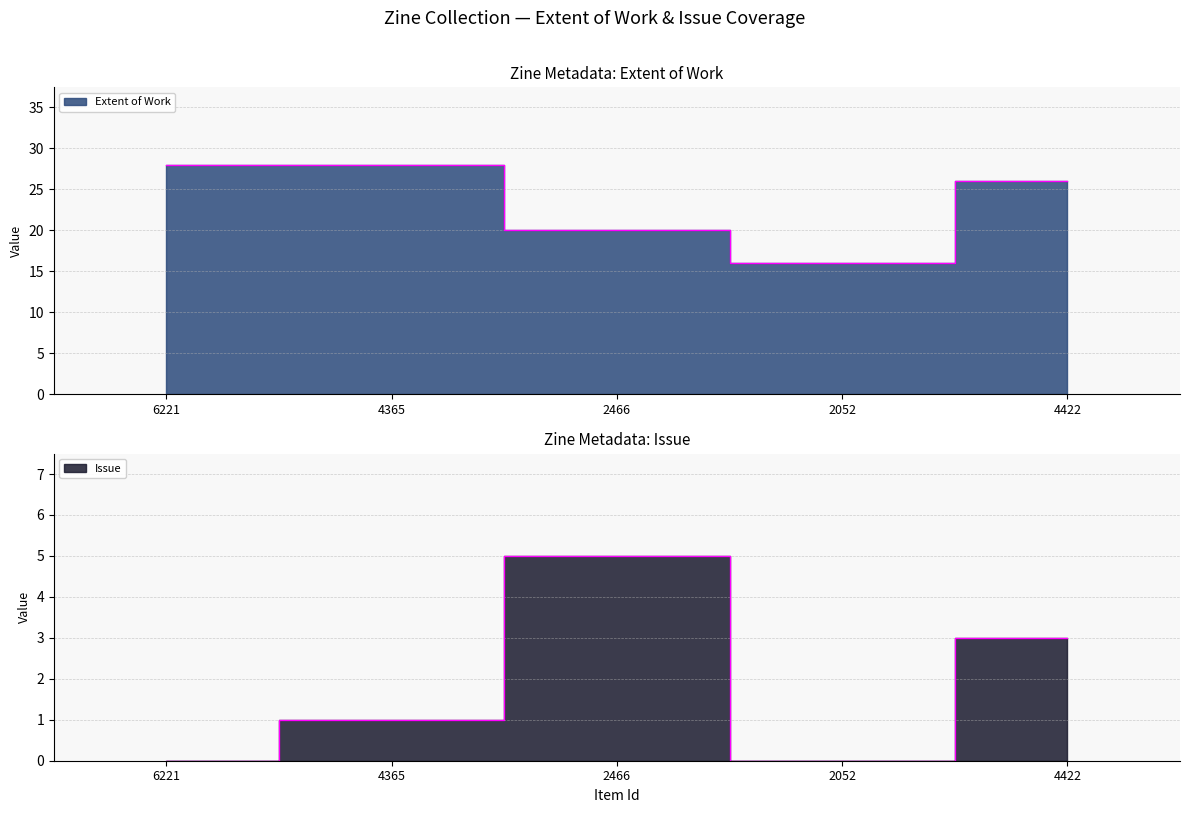

At which category is the sum across all series the highest?

4365